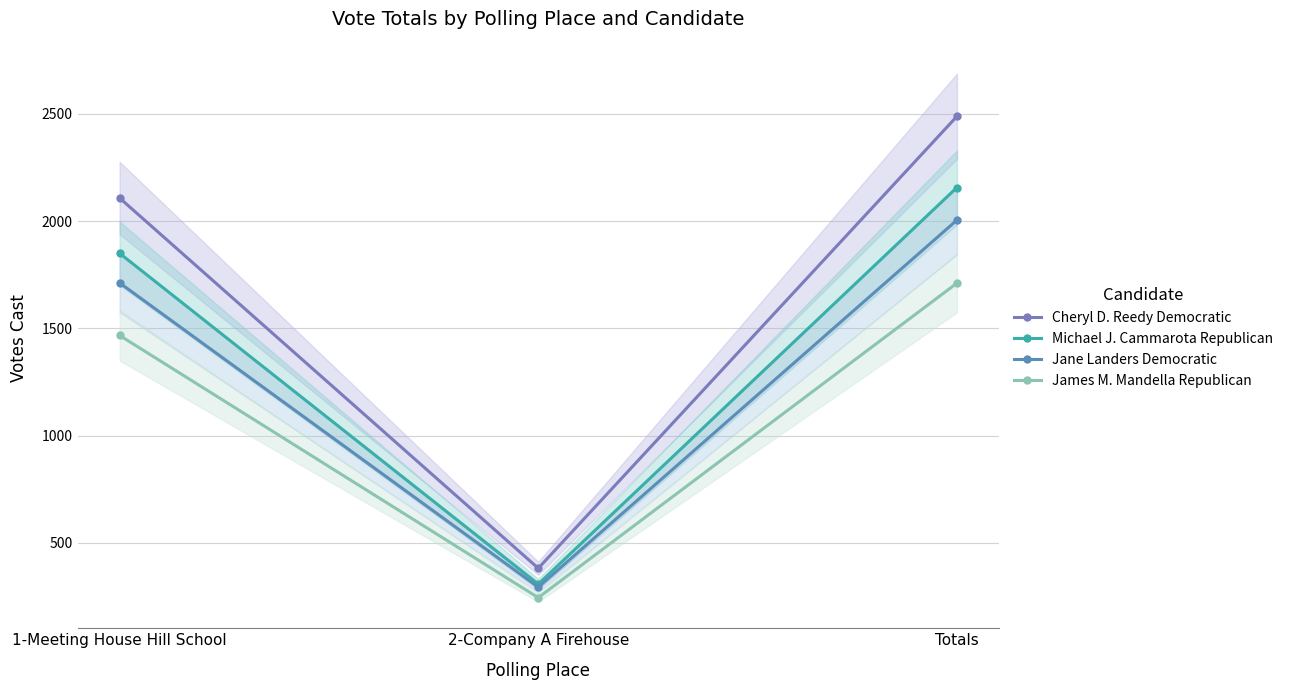

Reading left to right, extract all data points from this chart.

Cheryl D. Reedy Democratic: 2108	381	2489
Michael J. Cammarota Republican: 1850	307	2157
Jane Landers Democratic: 1712	293	2005
James M. Mandella Republican: 1467	244	1711